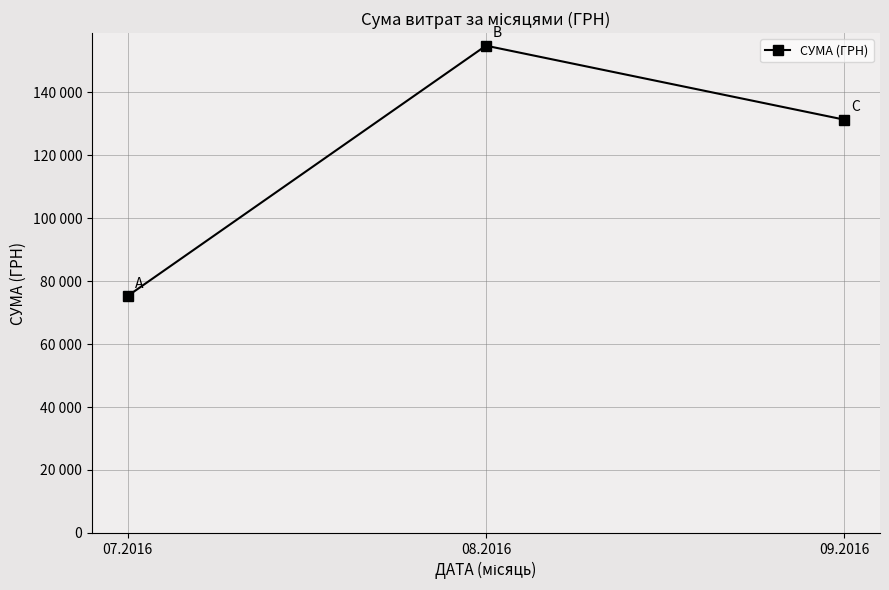

What is the ratio of the value at 09.2016 to the value at 07.2016?

1.7